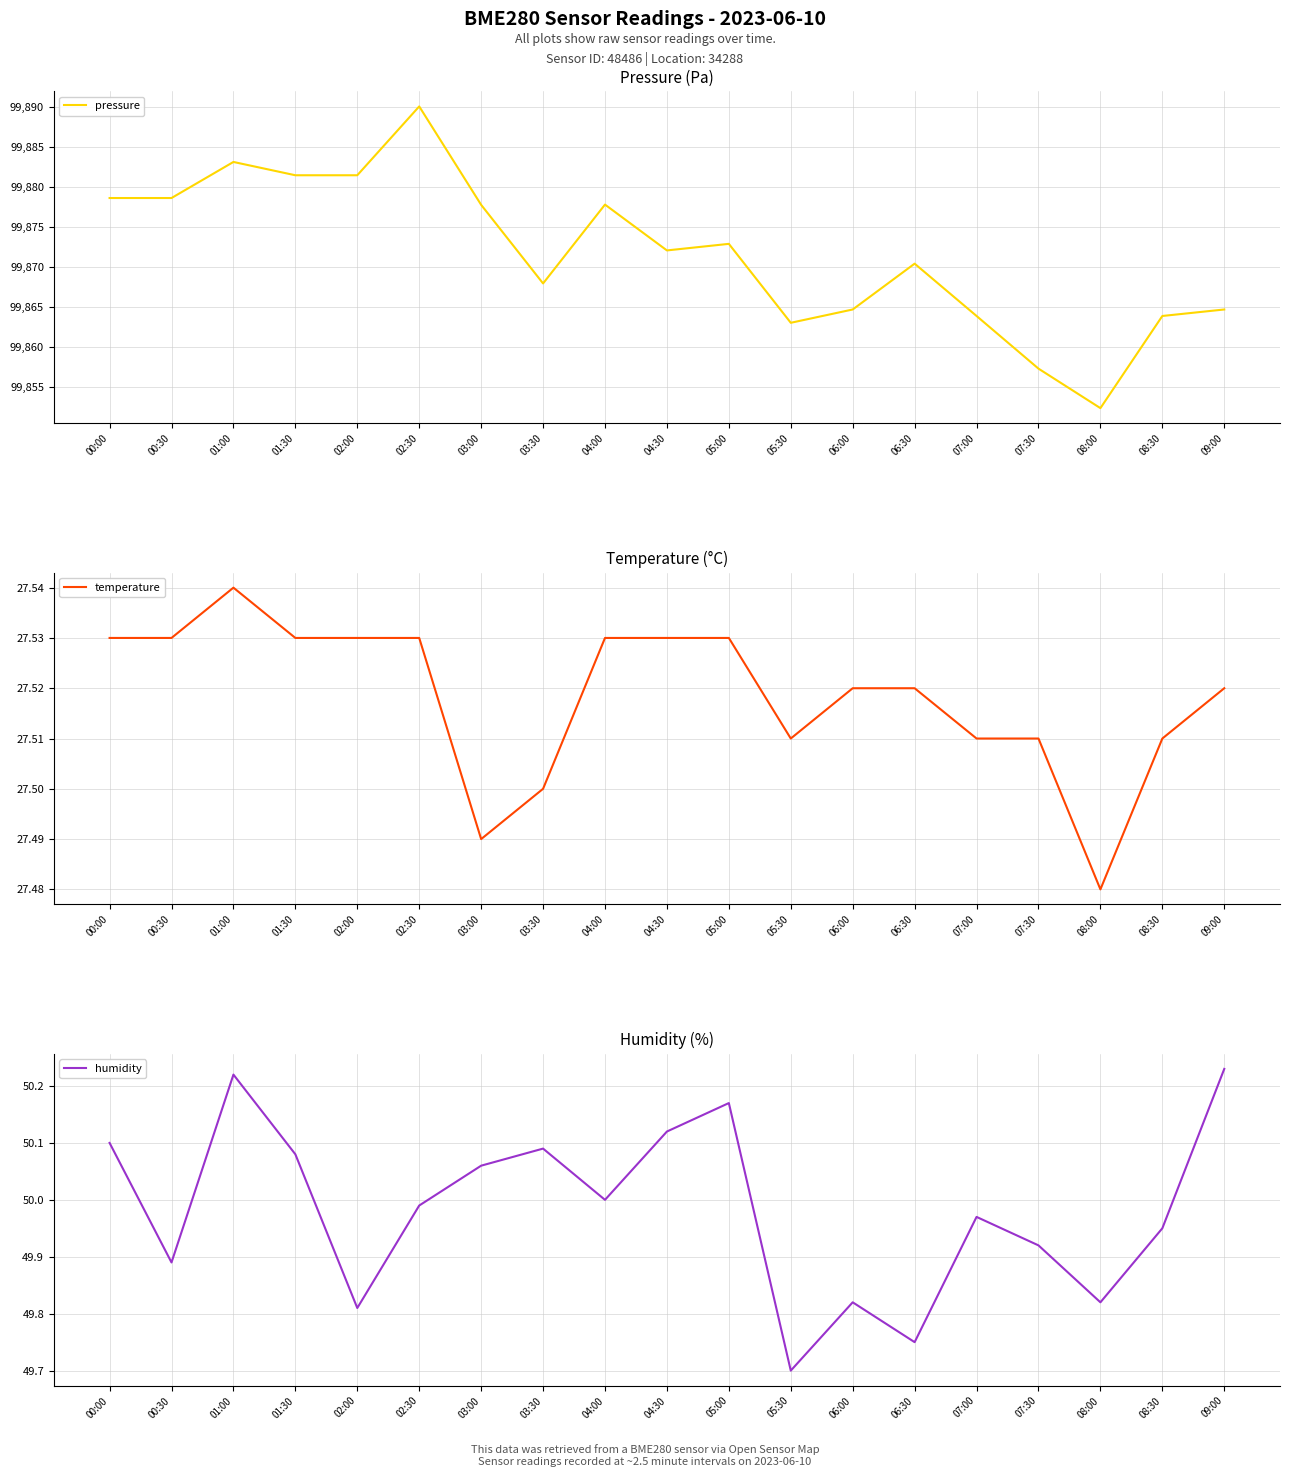

What position from the right is 07:30?

4